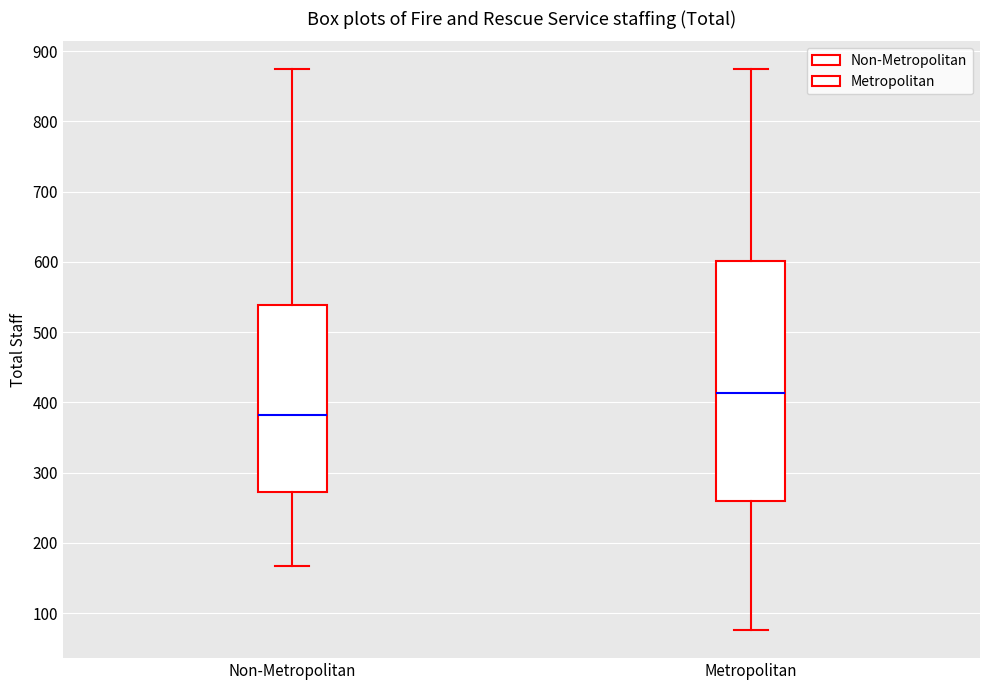

Which box has the lowest median line?

Non-Metropolitan